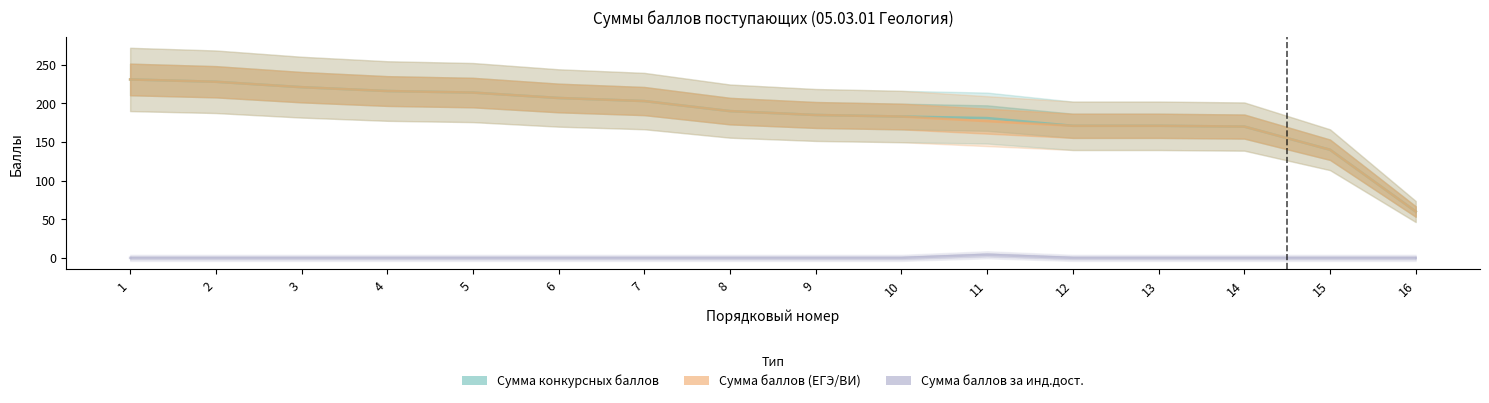

What is the sum of all Сумма баллов (ЕГЭ/ВИ) values?

2967